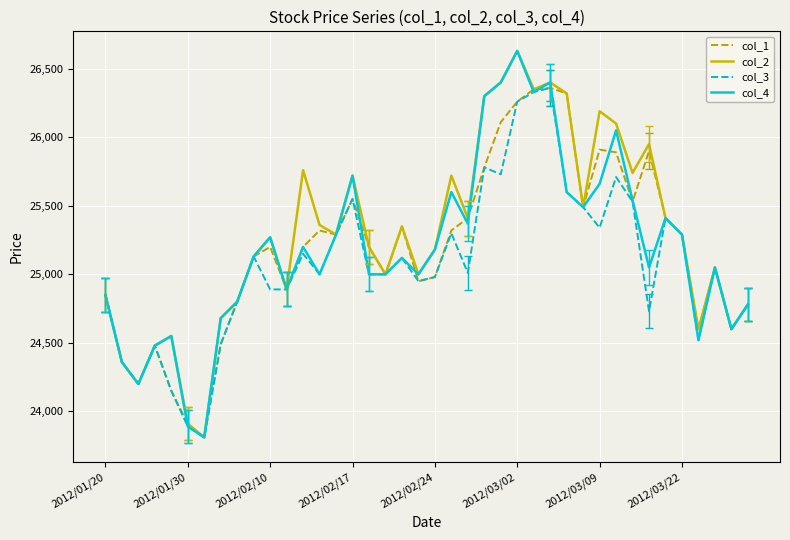

What is the maximum value for col_2?

26630